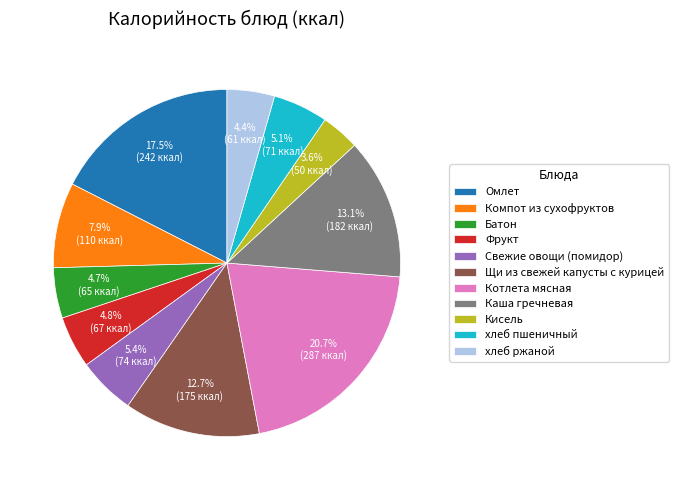

Between Омлет and Компот из сухофруктов, which is larger?

Омлет